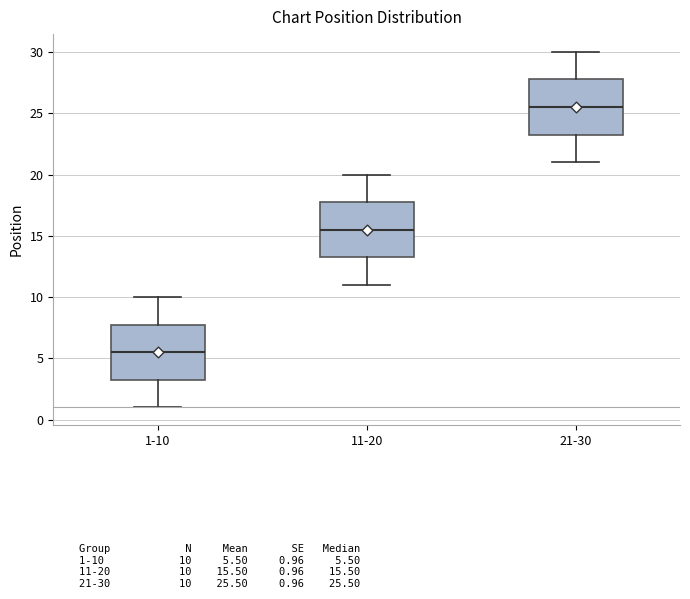

Reading left to right, read every box against the y-axis: the position of its median line, the range the box covers, and the ends of its whiskers. The values are not printed on the chart, so give them approximately, as read against the axis.

1-10: median 5.5, box 3.5 to 8.0, whiskers 1.0 to 10.0
11-20: median 15.5, box 13.5 to 18.0, whiskers 11.0 to 20.0
21-30: median 25.5, box 23.5 to 28.0, whiskers 21.0 to 30.0